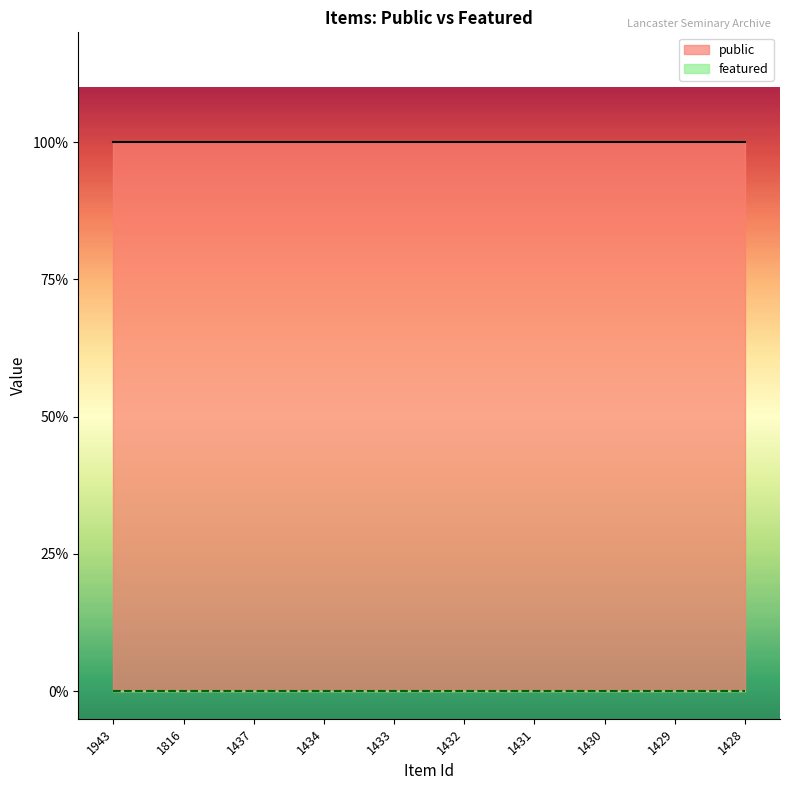

Count the number of data series in this chart.

2